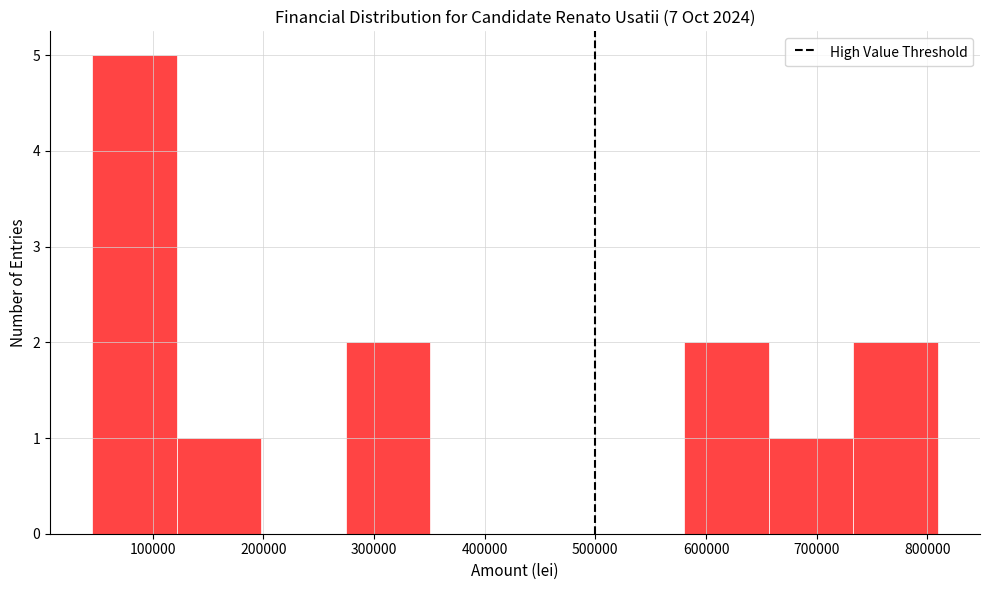

Reading left to right, transcribe this chart: for each bar, give the range it covers on the x-axis and its height. Neither the bar edges nor the heights are printed on the chart, so give them approximately, as read against the axes.

50000 to 120000: 5
120000 to 200000: 1
200000 to 270000: 0
270000 to 350000: 2
350000 to 430000: 0
430000 to 500000: 0
500000 to 580000: 0
580000 to 660000: 2
660000 to 730000: 1
730000 to 810000: 2